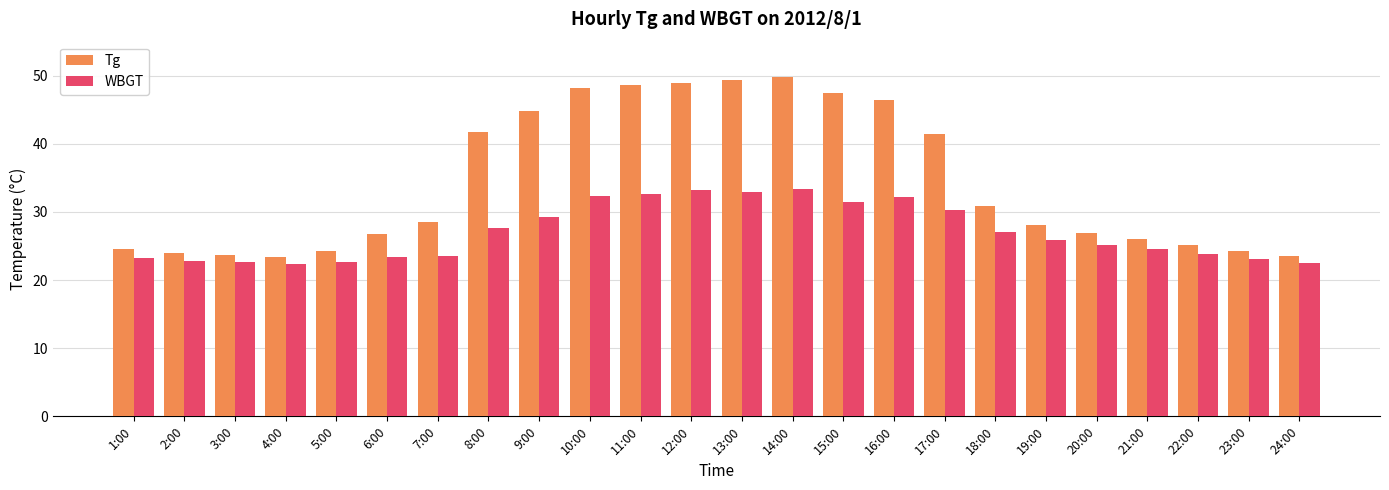

What is the total value across all series at 5:00?

46.9